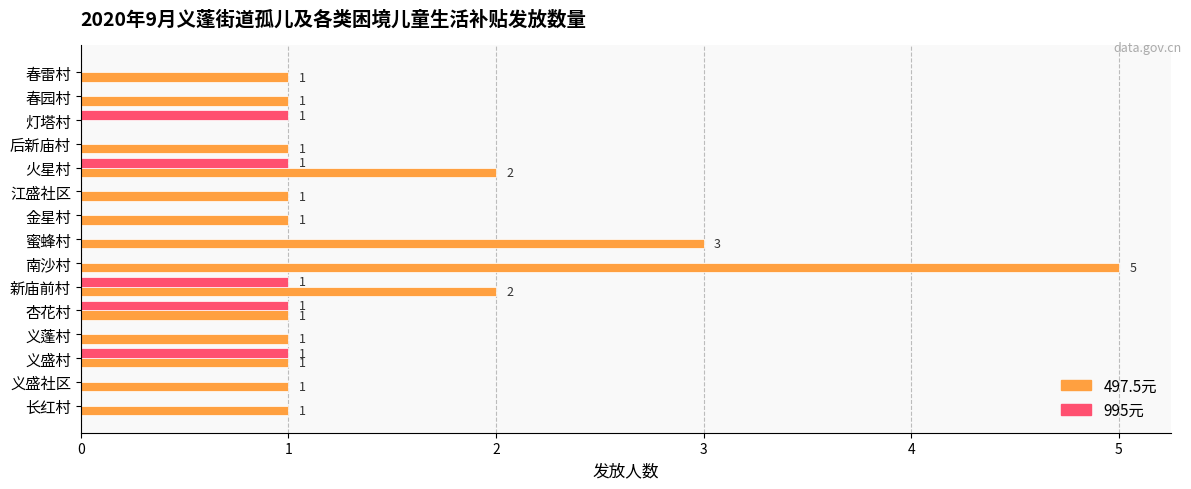

How many 995元 values are between 0 and 1?

15